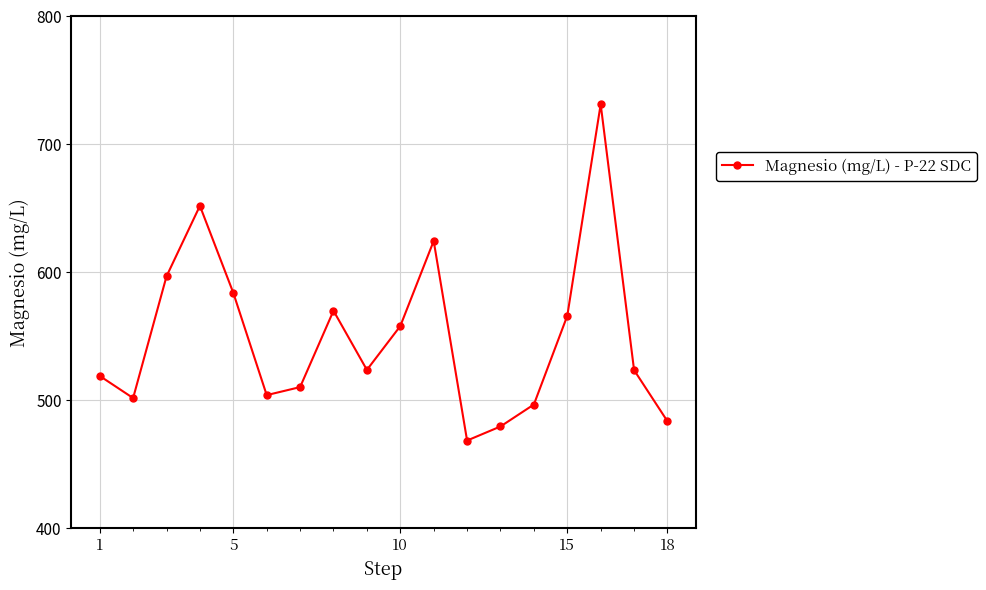

What is the minimum value shown in the chart?

468.5